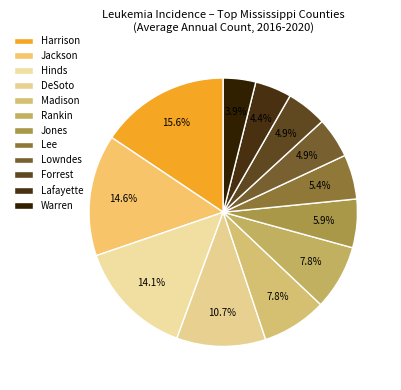

Count the number of slices in the pie.

12